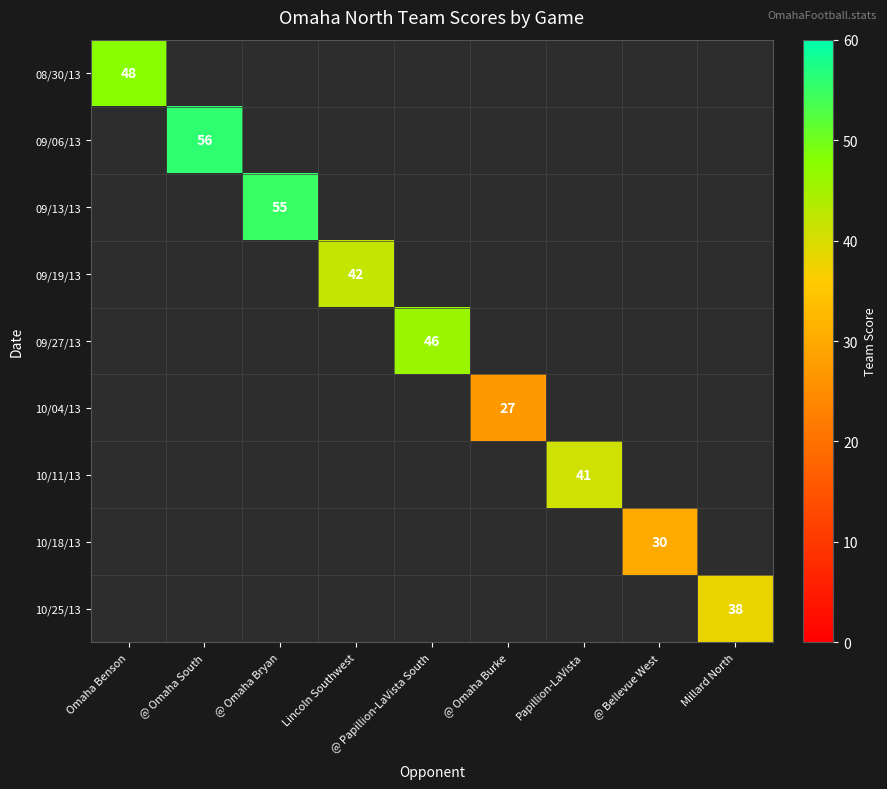

Is it true that 09/19/13 equals 42 at Lincoln Southwest?

True